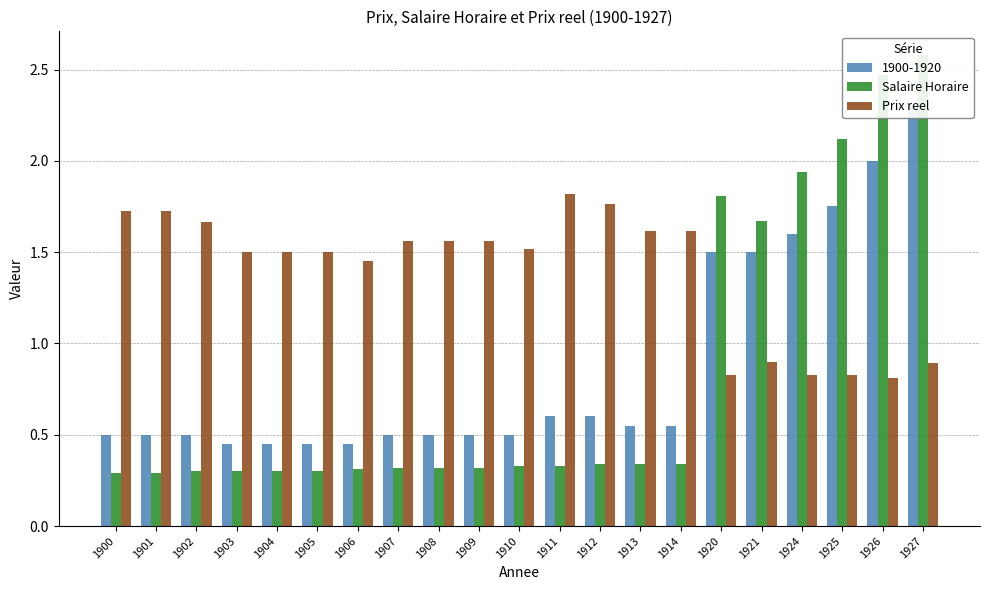

Rank the series by their maximum value, from highest to lowest.

Salaire Horaire, Prix reel